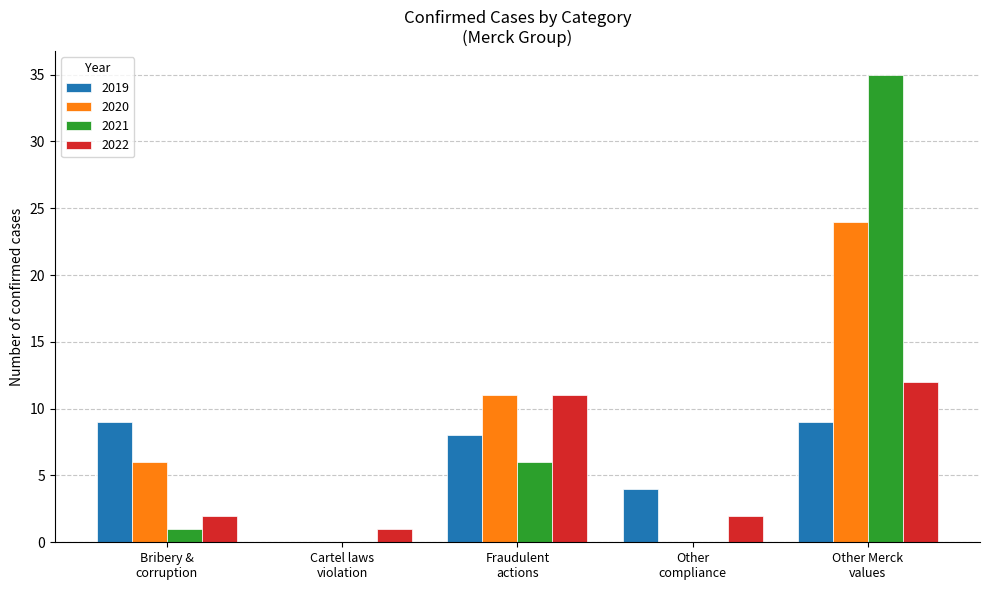

What is the maximum value for 2019?

9